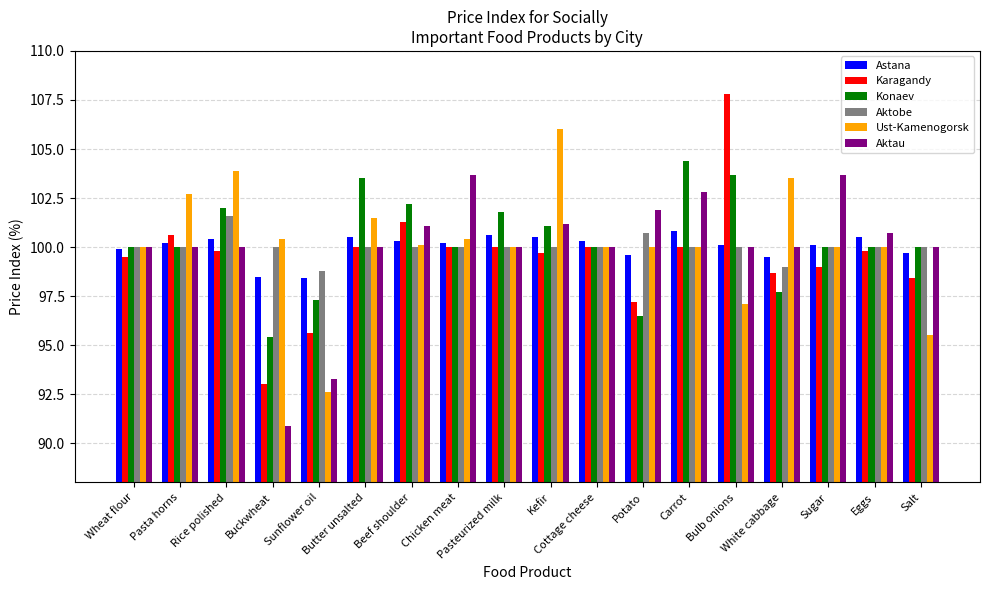

What is the difference between the maximum and second lowest values in the Astana series?

2.3